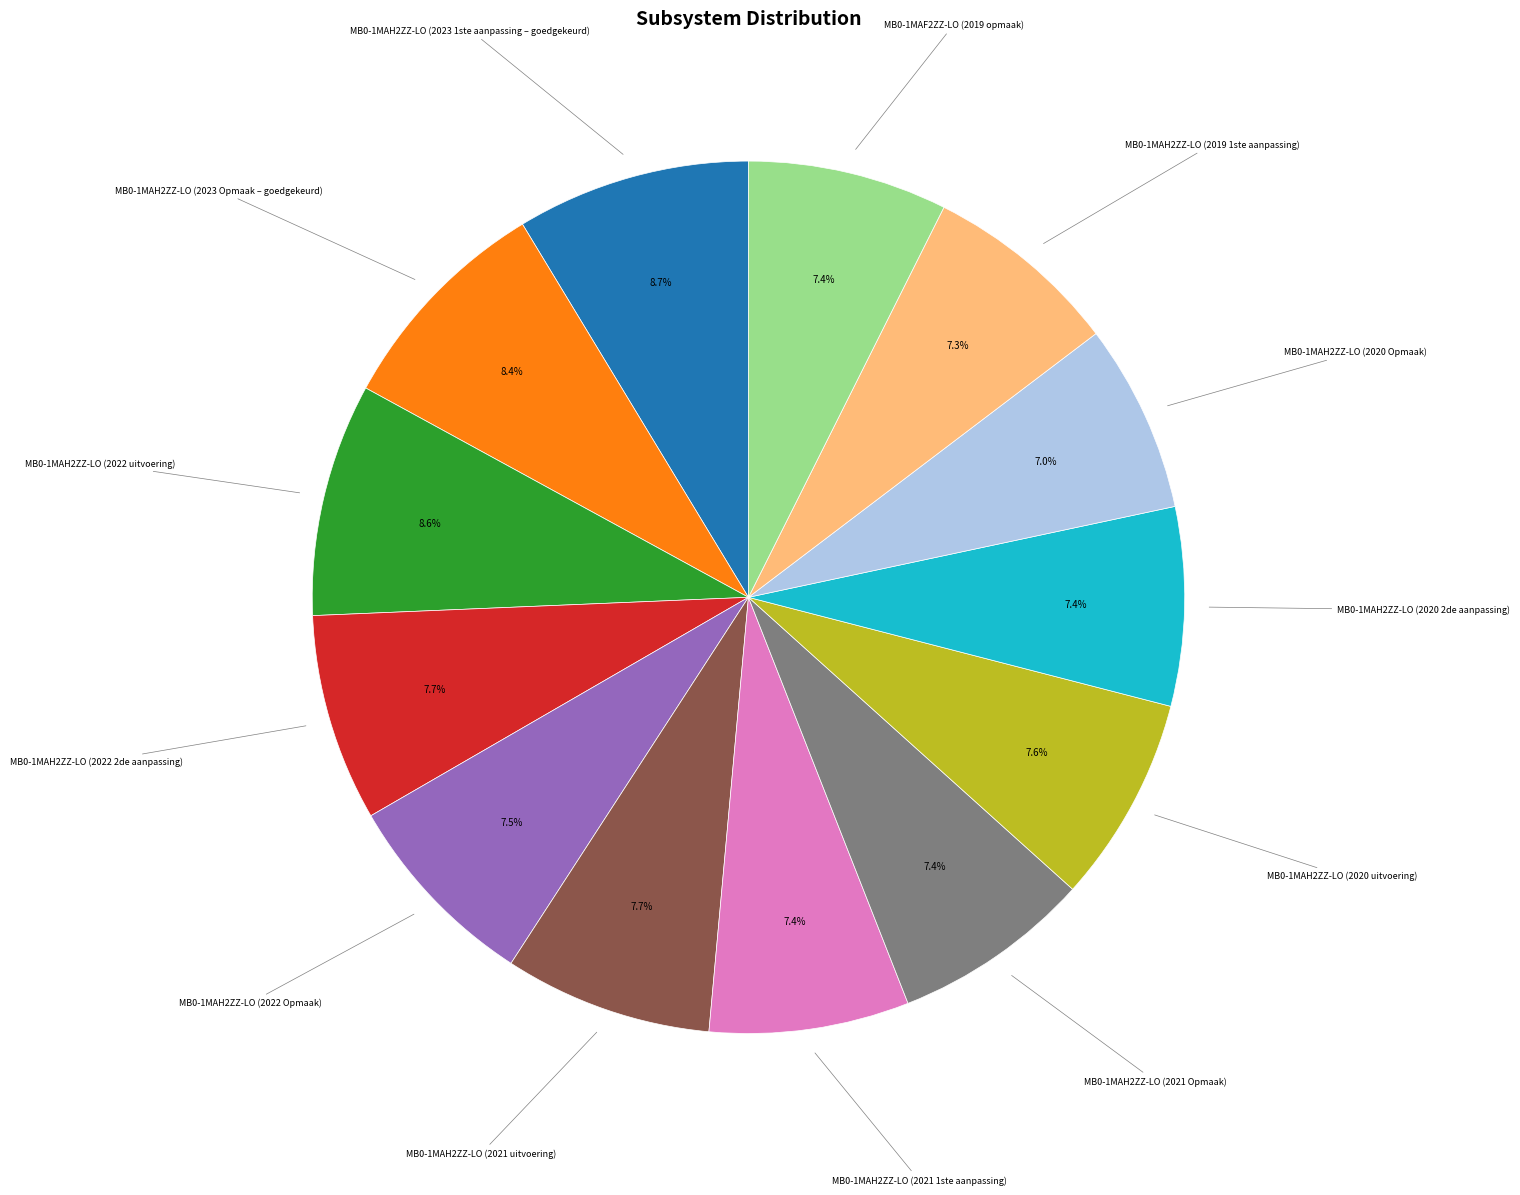

Is there a majority slice in this chart?

No